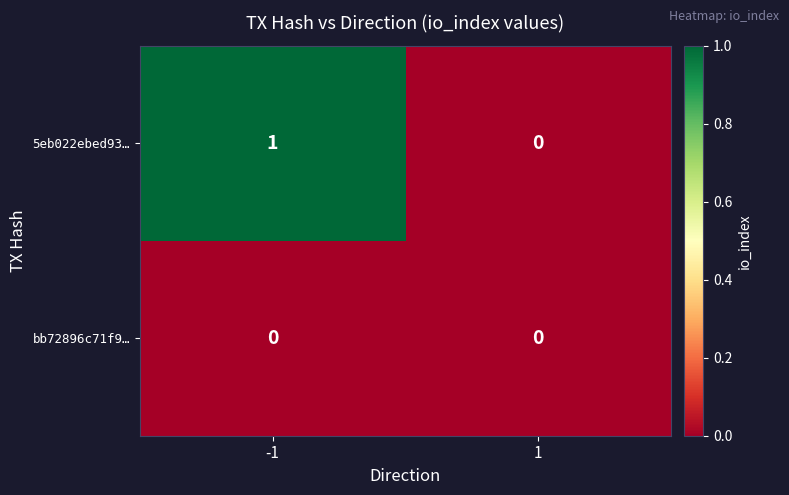

Is it true that 5eb022ebed93… equals 1 at -1?

True